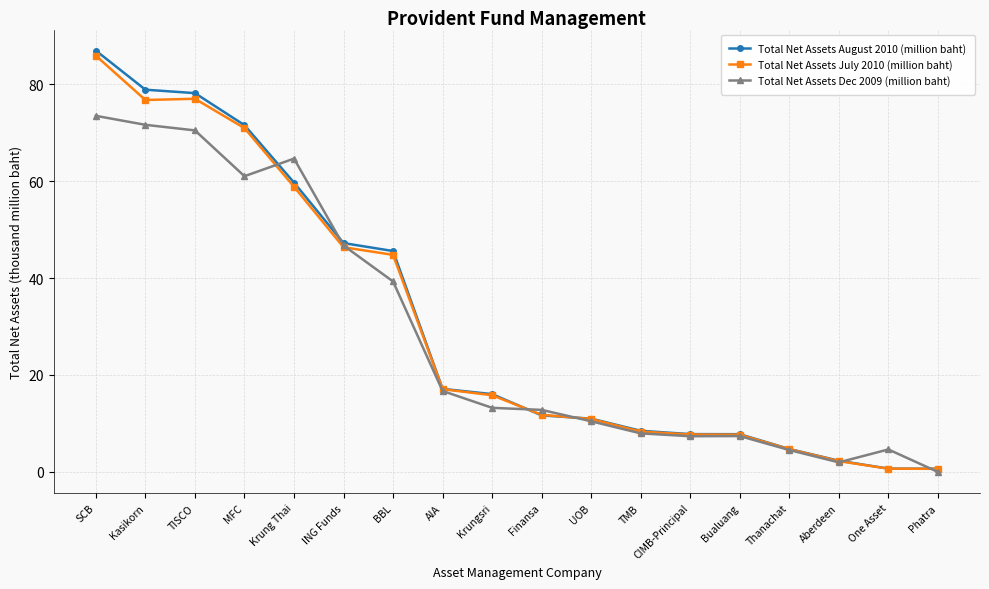

How many values in the Total Net Assets August 2010 (million baht) series are below 16?

9